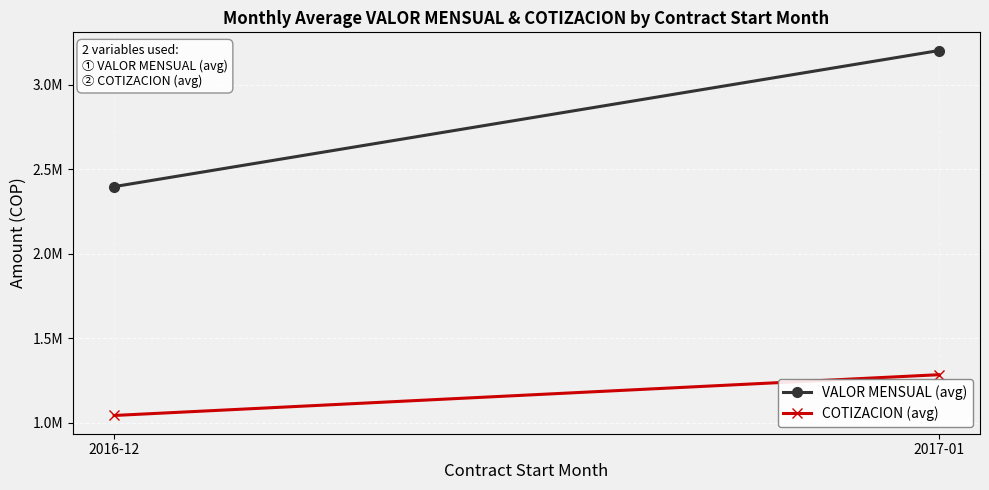

What is the maximum value shown in the chart?

3200867.4